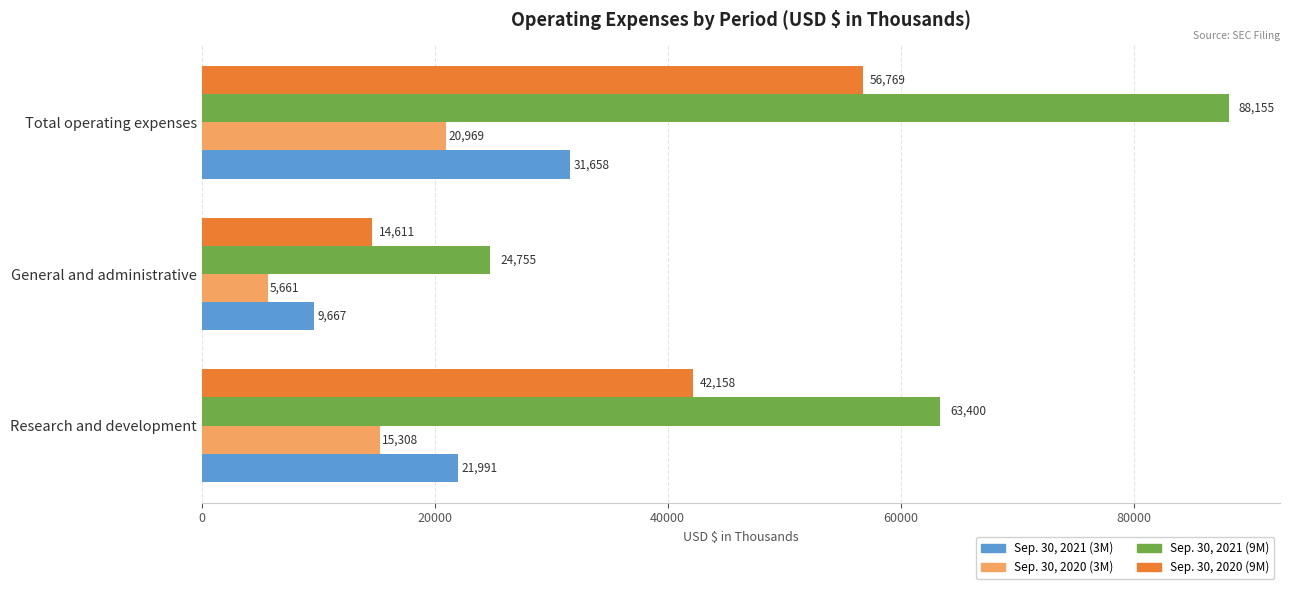

What is the sum of the Sep. 30, 2020 (3M) values at Total operating expenses and Research and development?

36277